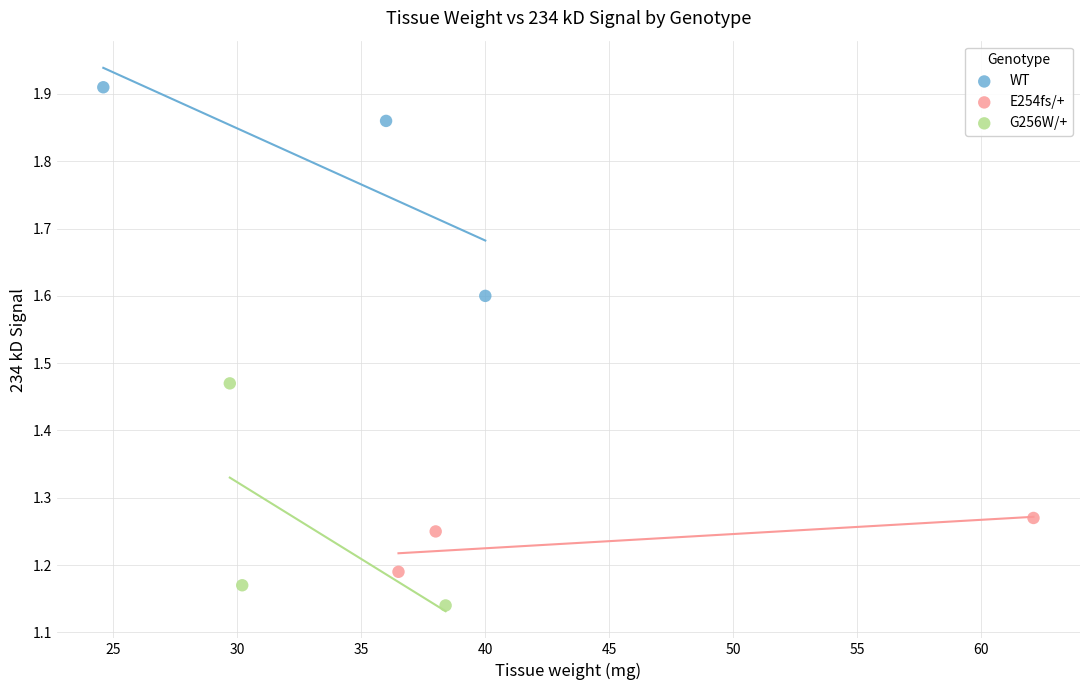

Which series has the widest spread of Y values?

G256W/+